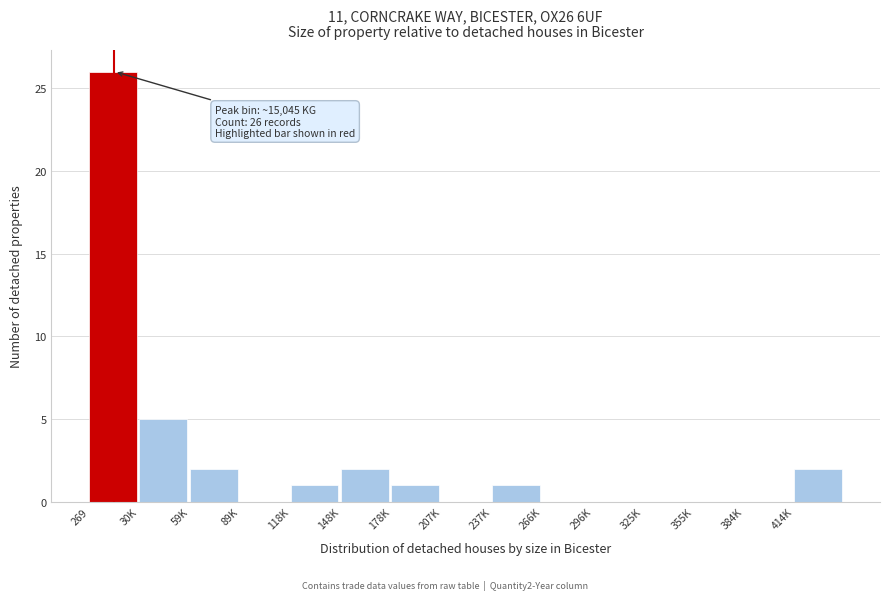

Reading right to left, list all the values displayed in this chart.

414K=2	384K=0	355K=0	325K=0	296K=0	266K=0	237K=1	207K=0	178K=1	148K=2	118K=1	89K=0	59K=2	30K=5	269=26